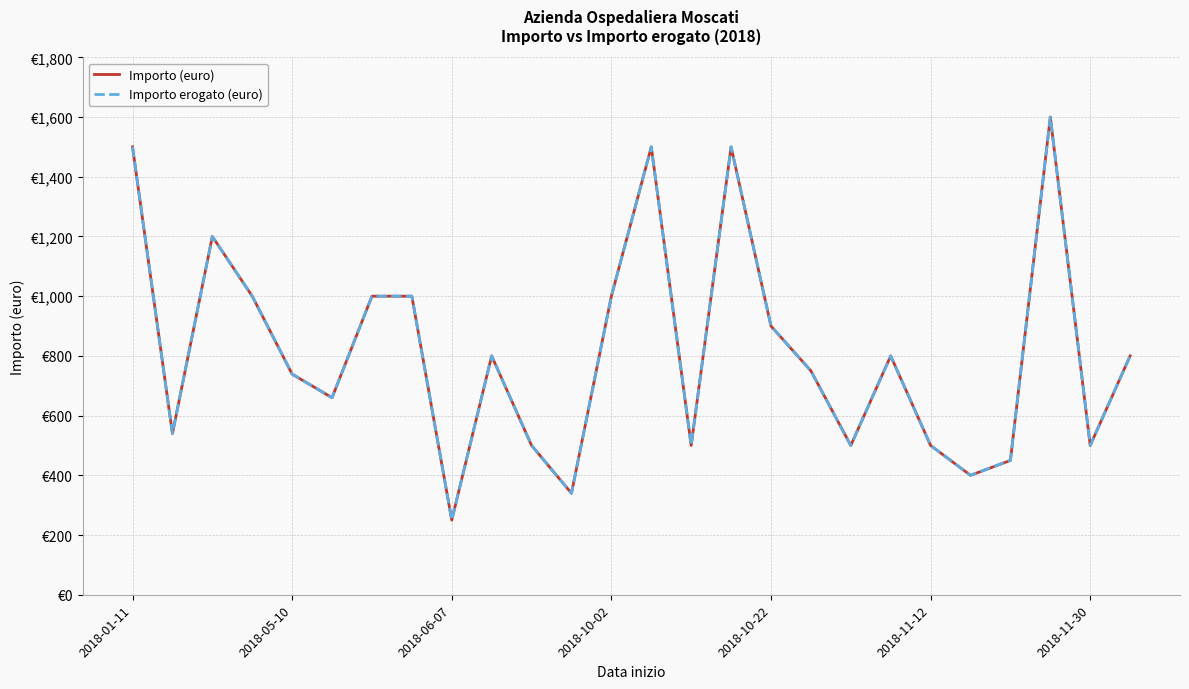

At which category does the chart reach its minimum across all series?

2018-06-07